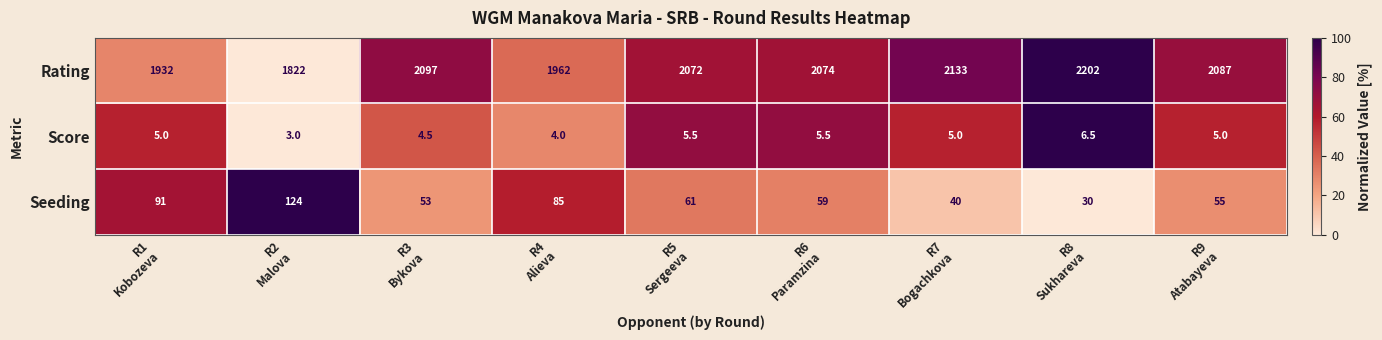

Which series has the largest range (max minus min)?

Rating